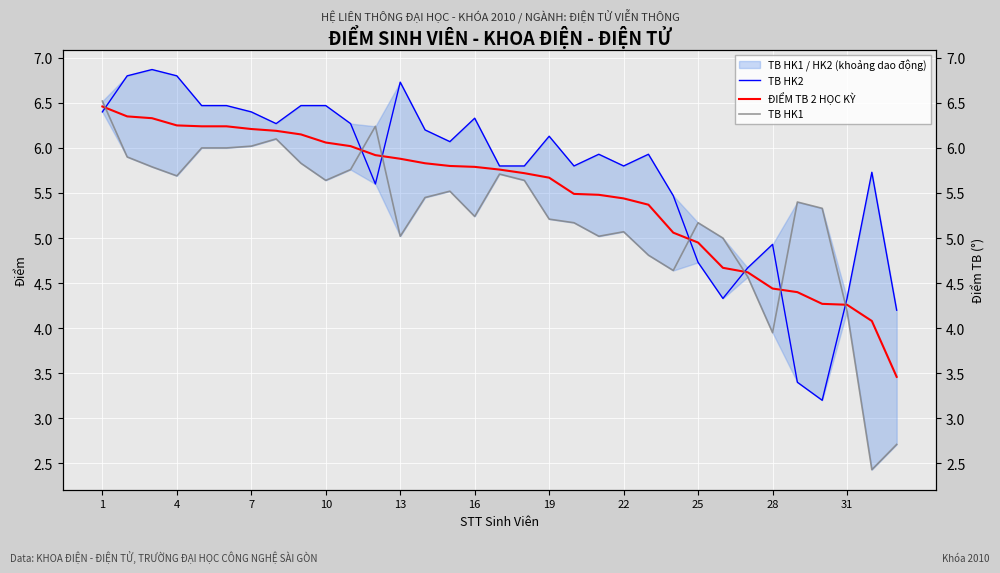

What are all the series names shown in the legend?

TB HK2, ĐIỂM TB 2 HỌC KỲ, TB HK1